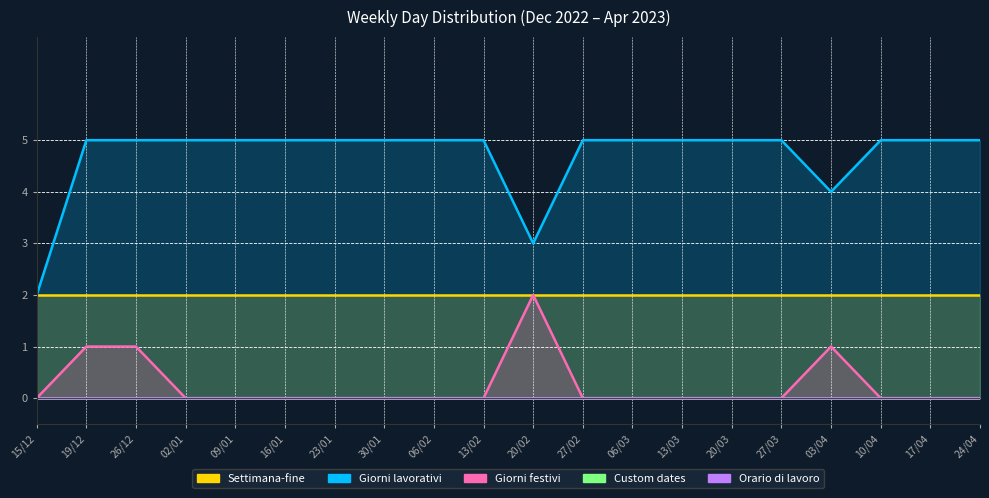

Does the chart have visible grid lines?

Yes